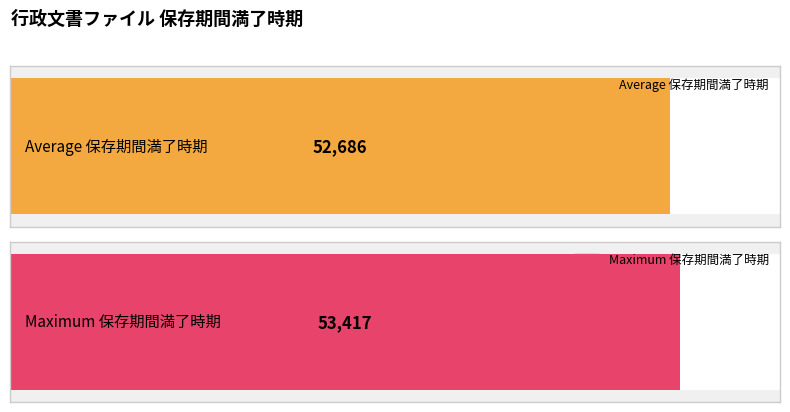

Does the chart contain stacked bars?

No